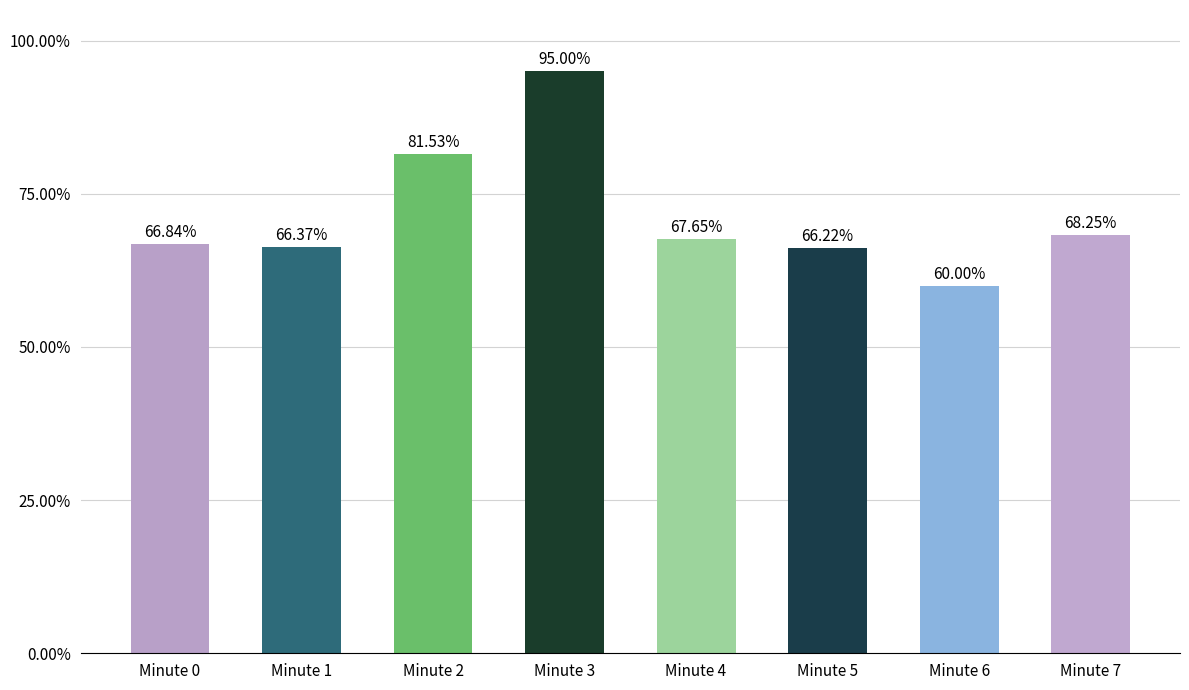

What is the value of the 7th bar from the left?

0.6